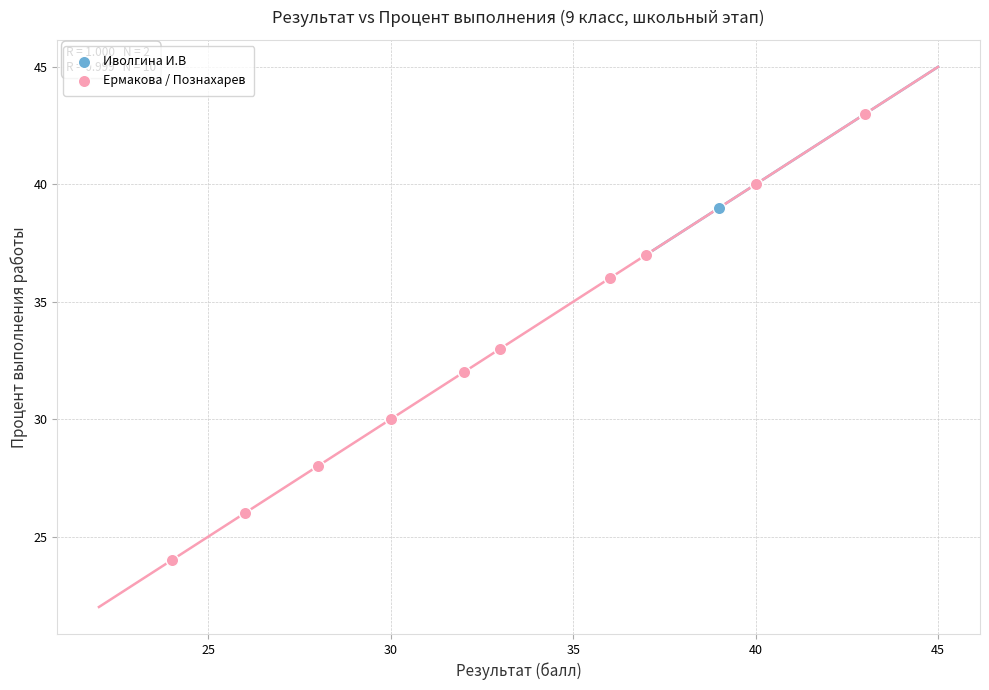

What are all the series names shown in the legend?

Иволгина И.В, Ермакова / Познахарев